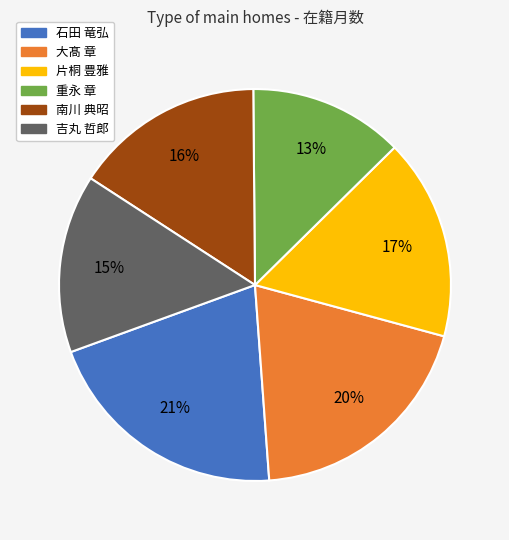

Is it true that 片桐 豊雅 is 17% of the pie?

True